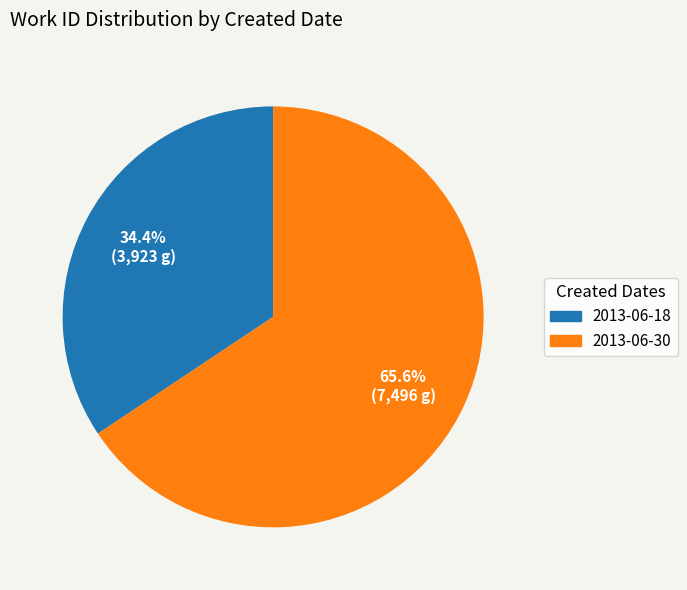

What is the ratio of the value at 2013-06-18 to the value at 2013-06-30?

0.5